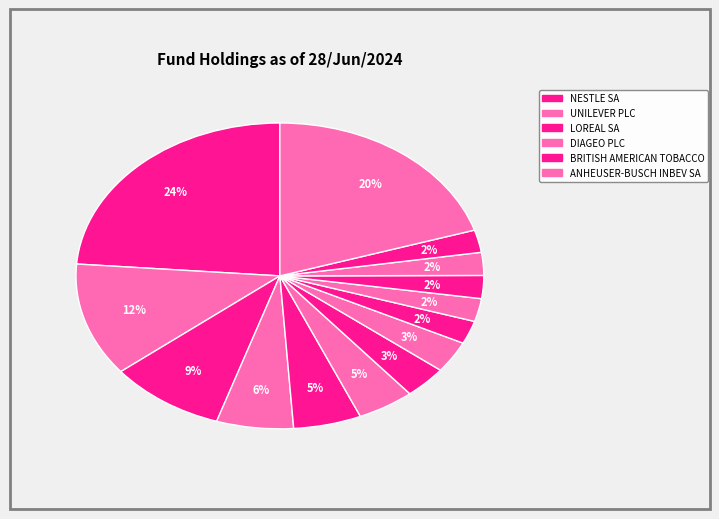

How many segments does this pie chart have?

14